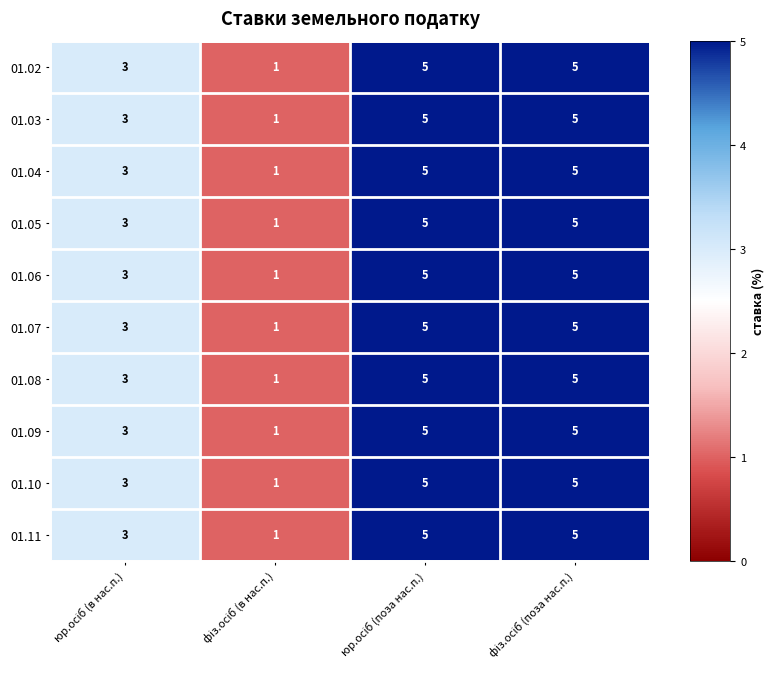

What is the difference between the maximum and minimum values in the 01.06 series?

4